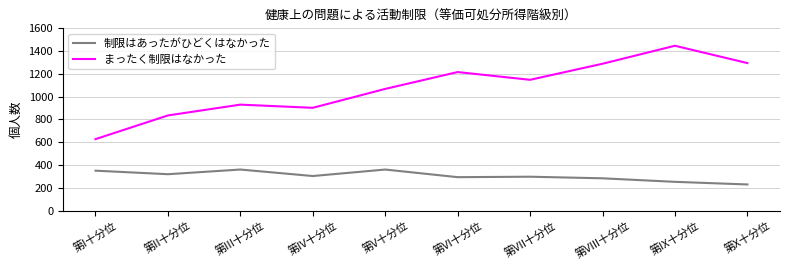

What is the difference between the highest and lowest values at 第VII十分位?

851